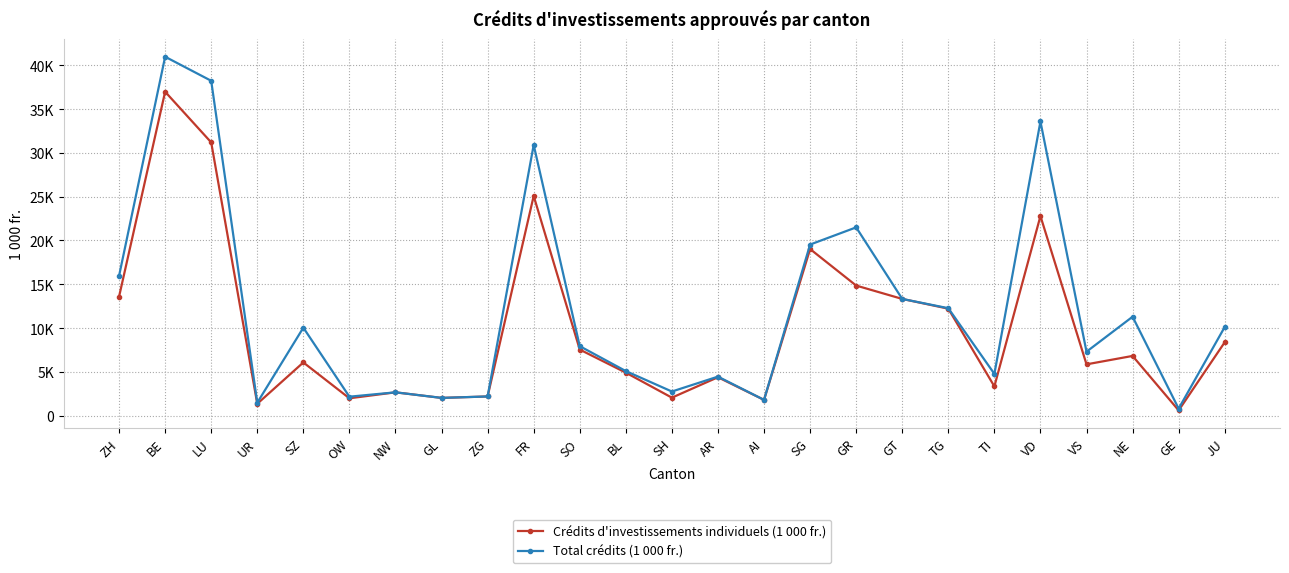

What is the difference between the highest and lowest values at BL?

179